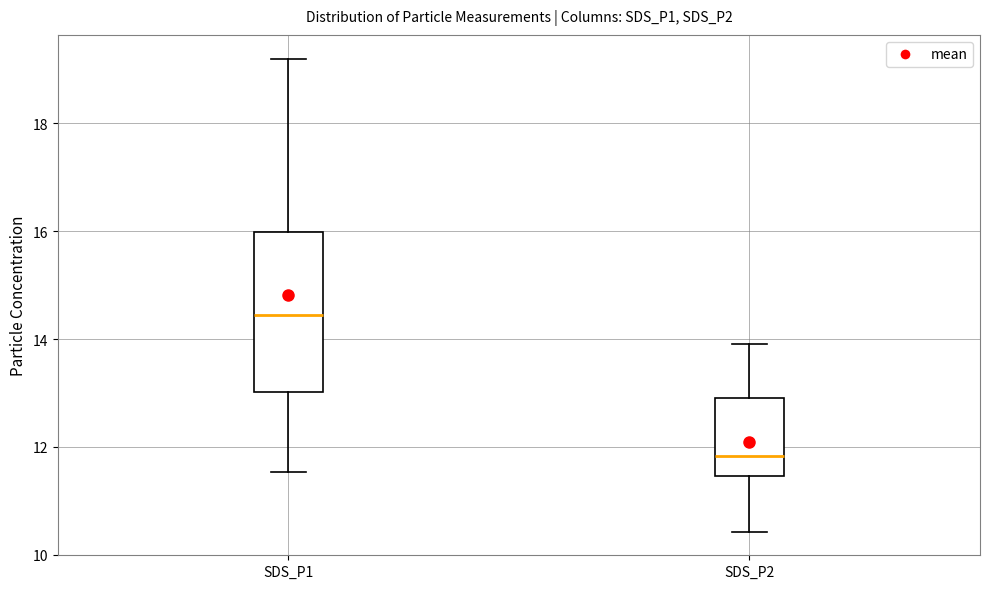

Which box is the tallest, from its lower edge to its upper edge?

SDS_P1